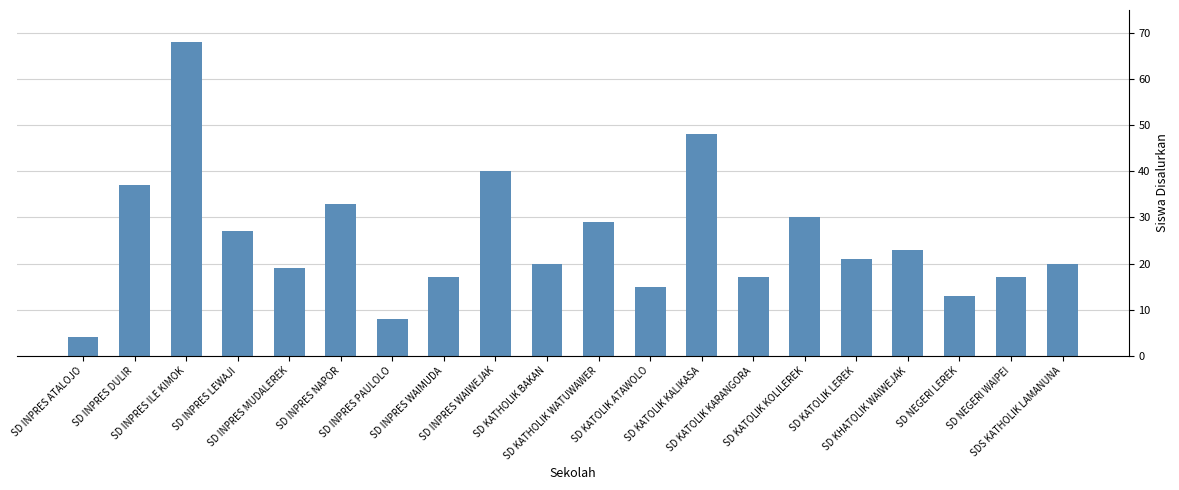

What position from the right is SD INPRES WAIWEJAK?

12